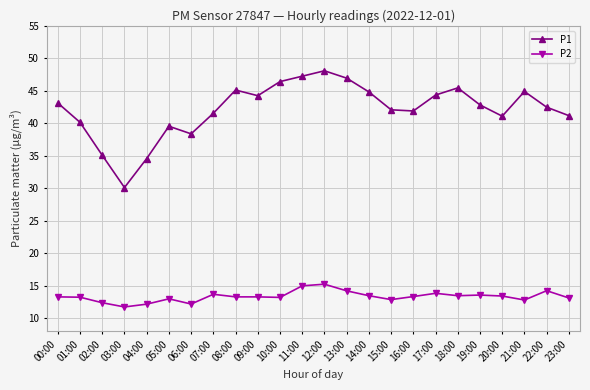

What is the label of the 11th point from the right?

13:00